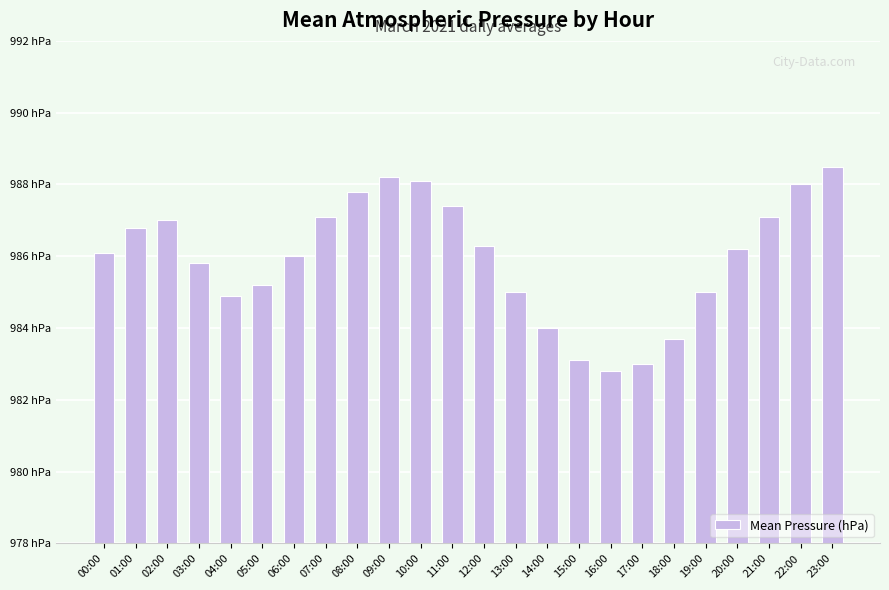

Where is the data nearest to the value 985?

13:00